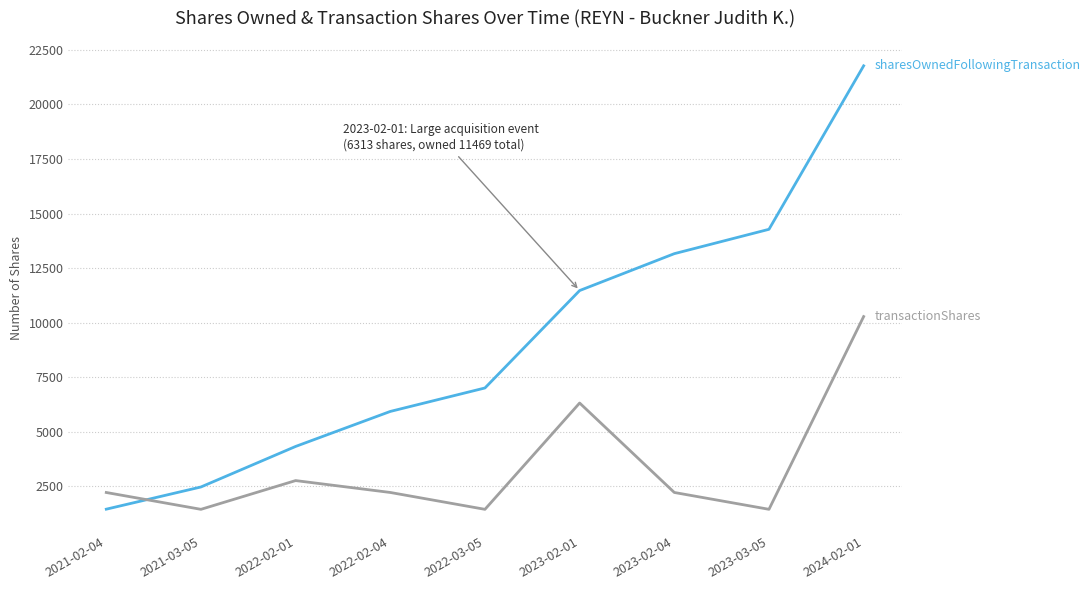

Which label corresponds to the largest value in the chart?

2024-02-01